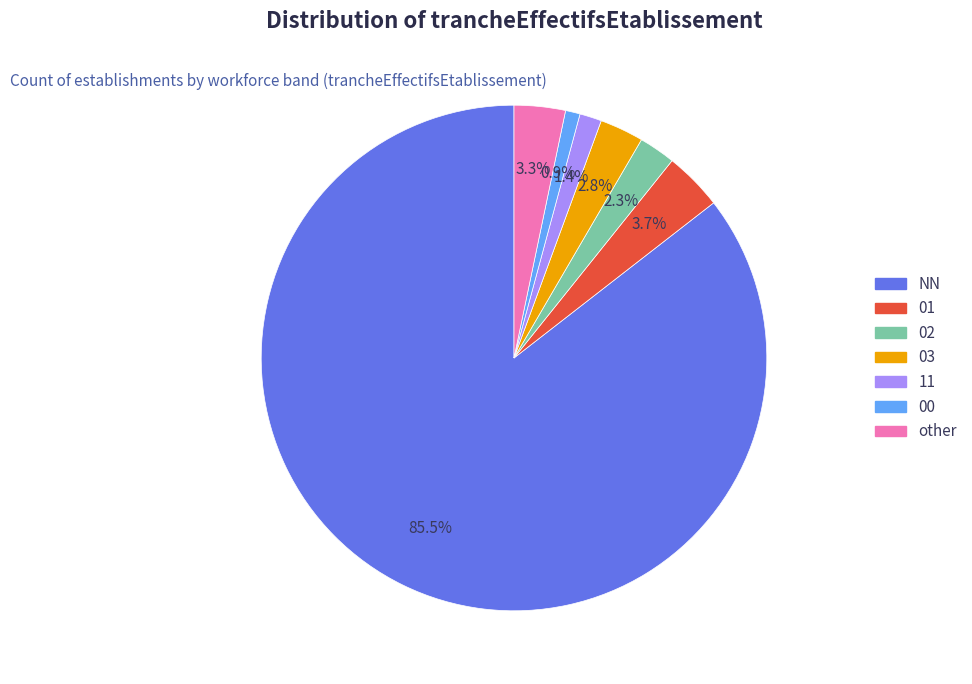

True or false: 01 accounts for 12% of the total.

False